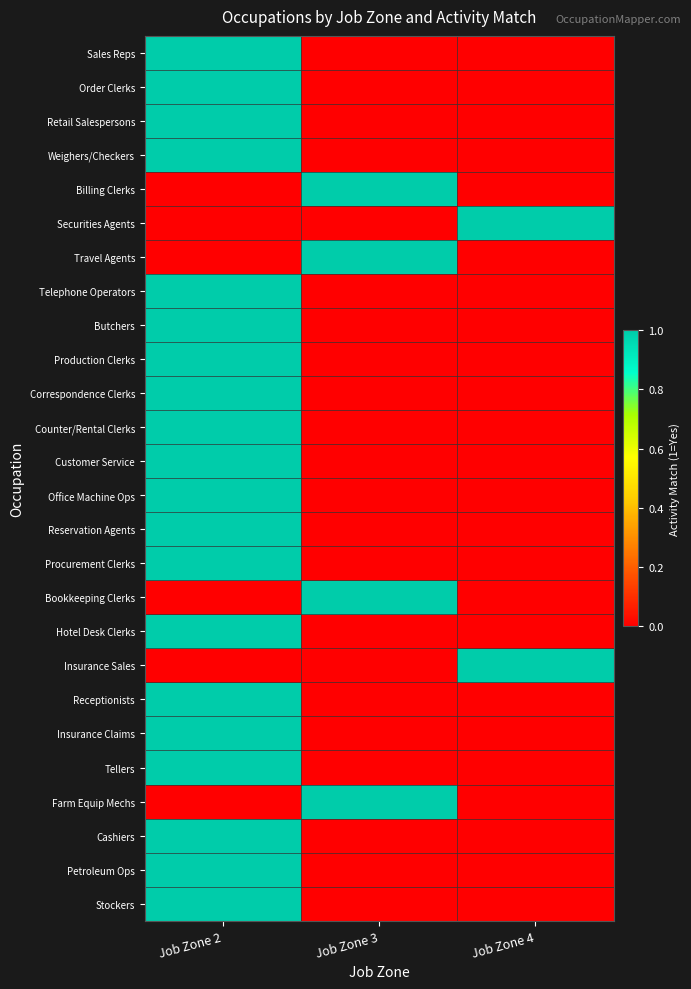

Reading left to right, list all the values displayed in this chart.

Sales Reps: Job Zone 2=1	Job Zone 3=0	Job Zone 4=0
Order Clerks: Job Zone 2=1	Job Zone 3=0	Job Zone 4=0
Retail Salespersons: Job Zone 2=1	Job Zone 3=0	Job Zone 4=0
Weighers/Checkers: Job Zone 2=1	Job Zone 3=0	Job Zone 4=0
Billing Clerks: Job Zone 2=0	Job Zone 3=1	Job Zone 4=0
Securities Agents: Job Zone 2=0	Job Zone 3=0	Job Zone 4=1
Travel Agents: Job Zone 2=0	Job Zone 3=1	Job Zone 4=0
Telephone Operators: Job Zone 2=1	Job Zone 3=0	Job Zone 4=0
Butchers: Job Zone 2=1	Job Zone 3=0	Job Zone 4=0
Production Clerks: Job Zone 2=1	Job Zone 3=0	Job Zone 4=0
Correspondence Clerks: Job Zone 2=1	Job Zone 3=0	Job Zone 4=0
Counter/Rental Clerks: Job Zone 2=1	Job Zone 3=0	Job Zone 4=0
Customer Service: Job Zone 2=1	Job Zone 3=0	Job Zone 4=0
Office Machine Ops: Job Zone 2=1	Job Zone 3=0	Job Zone 4=0
Reservation Agents: Job Zone 2=1	Job Zone 3=0	Job Zone 4=0
Procurement Clerks: Job Zone 2=1	Job Zone 3=0	Job Zone 4=0
Bookkeeping Clerks: Job Zone 2=0	Job Zone 3=1	Job Zone 4=0
Hotel Desk Clerks: Job Zone 2=1	Job Zone 3=0	Job Zone 4=0
Insurance Sales: Job Zone 2=0	Job Zone 3=0	Job Zone 4=1
Receptionists: Job Zone 2=1	Job Zone 3=0	Job Zone 4=0
Insurance Claims: Job Zone 2=1	Job Zone 3=0	Job Zone 4=0
Tellers: Job Zone 2=1	Job Zone 3=0	Job Zone 4=0
Farm Equip Mechs: Job Zone 2=0	Job Zone 3=1	Job Zone 4=0
Cashiers: Job Zone 2=1	Job Zone 3=0	Job Zone 4=0
Petroleum Ops: Job Zone 2=1	Job Zone 3=0	Job Zone 4=0
Stockers: Job Zone 2=1	Job Zone 3=0	Job Zone 4=0